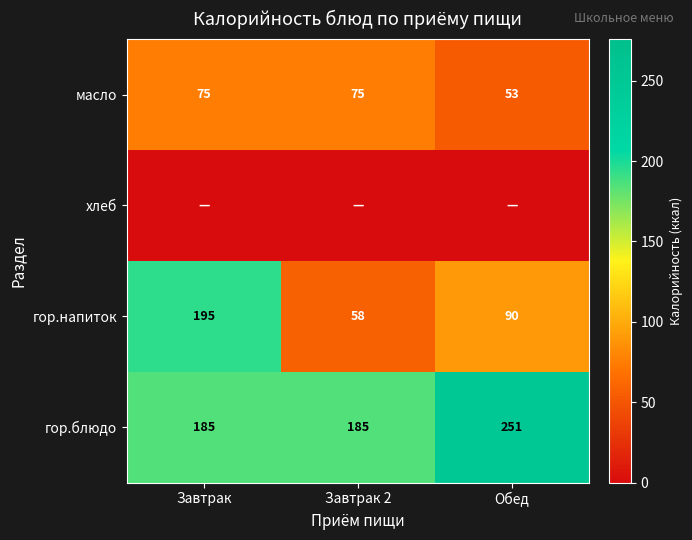

The value of гор.напиток at Завтрак is 266.9. True or false?

False